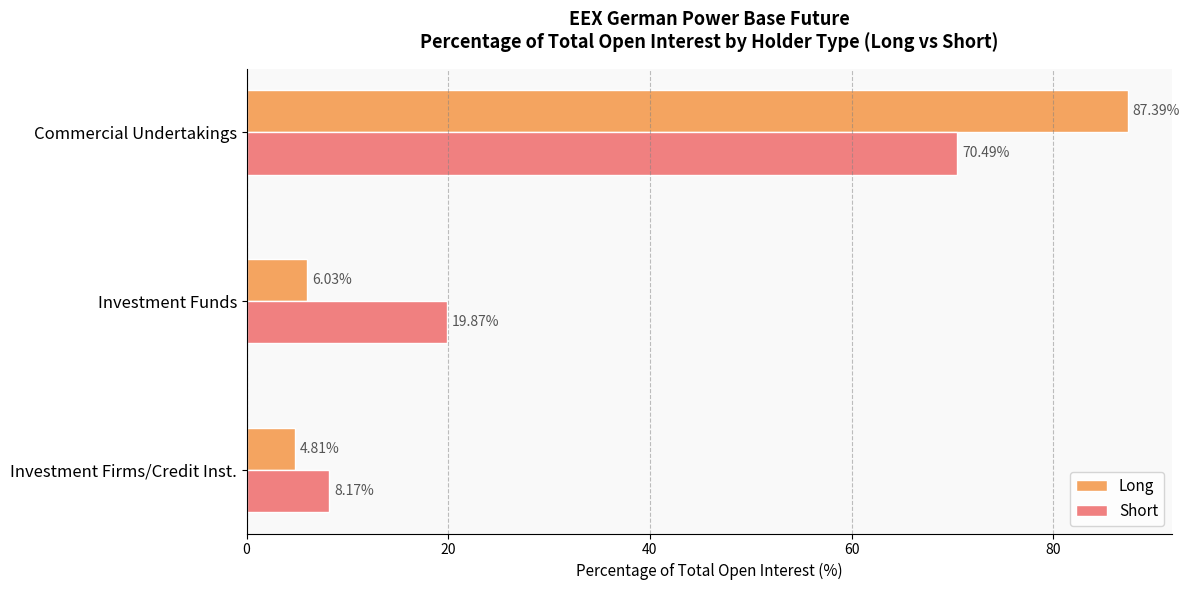

What is the total value across all series at Commercial Undertakings?

157.9